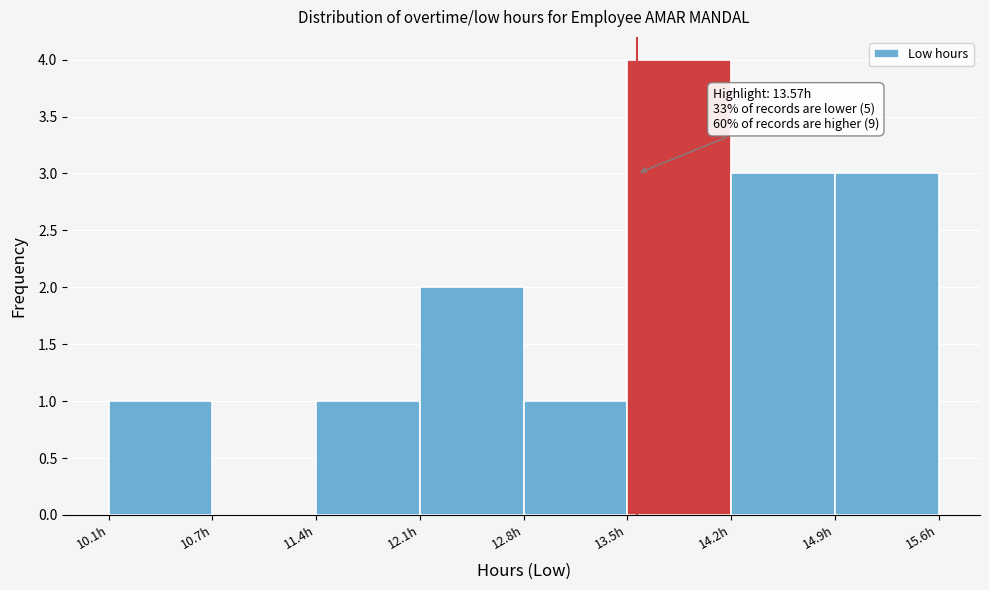

Over which range of the x-axis is the bar tallest?

13.5 to 14.2